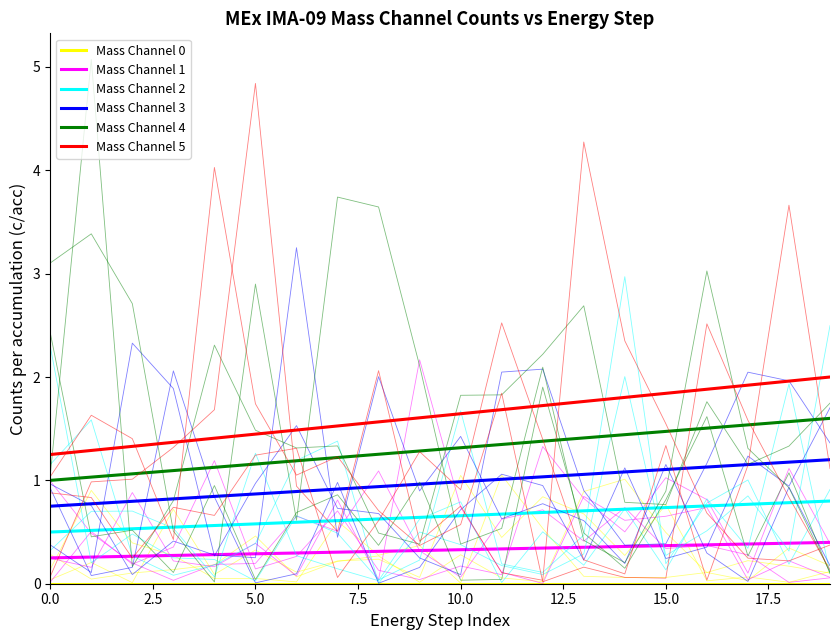

What is the sum of all Mass Channel 2 values?

13.0